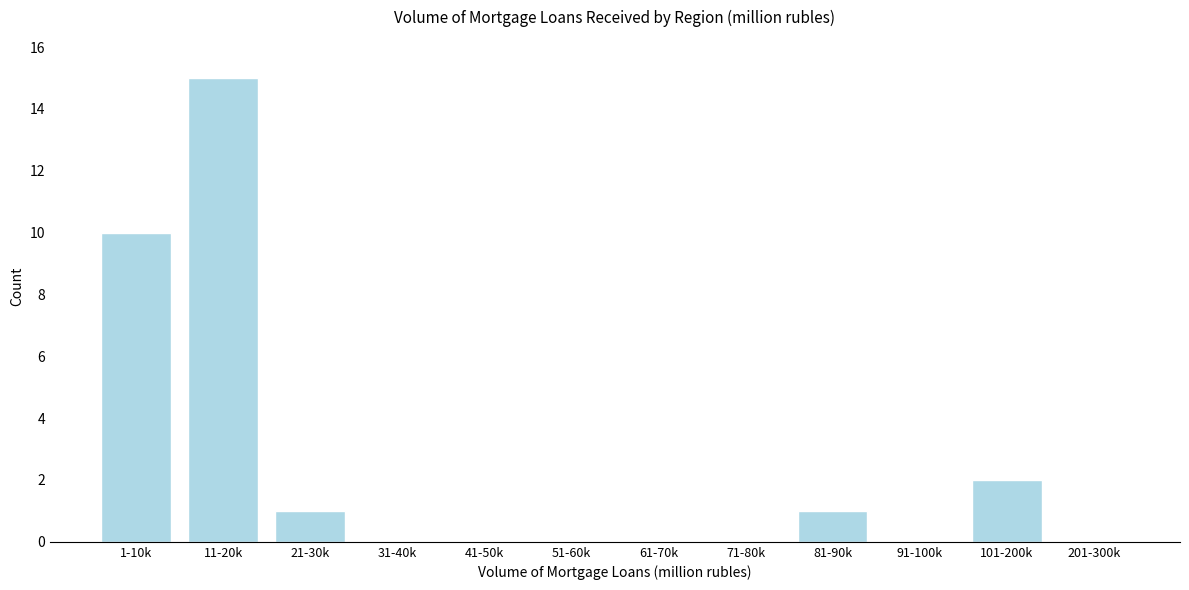

Reading left to right, extract all data points from this chart.

1-10k=10	11-20k=15	21-30k=1	31-40k=0	41-50k=0	51-60k=0	61-70k=0	71-80k=0	81-90k=1	91-100k=0	101-200k=2	201-300k=0